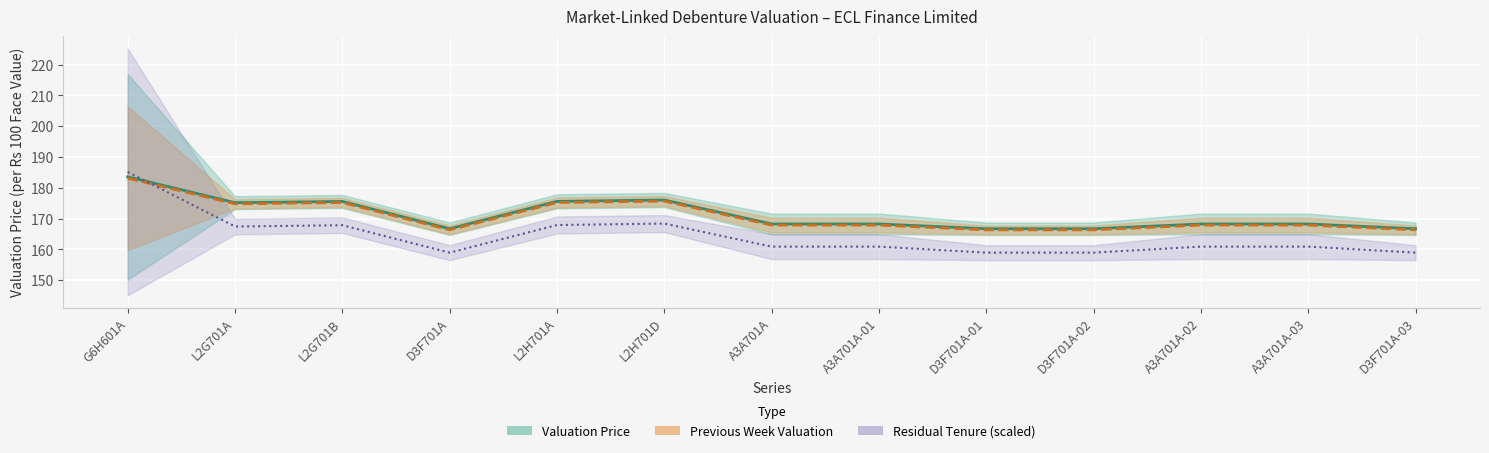

What is the difference between the maximum and minimum values in the Valuation Price series?

16.9